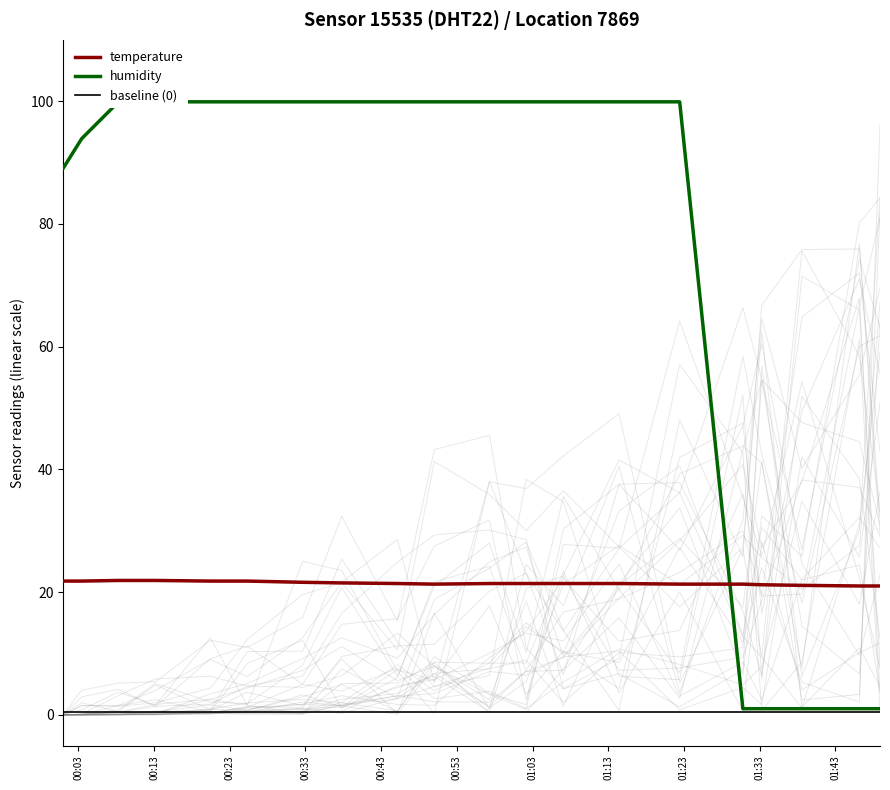

How many lines are shown in the chart?

3